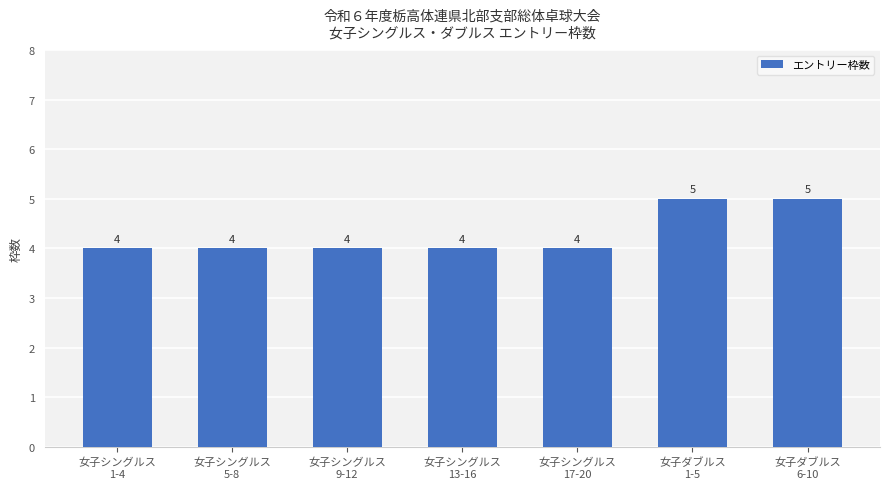

Reading left to right, list all the values displayed in this chart.

4	4	4	4	4	5	5